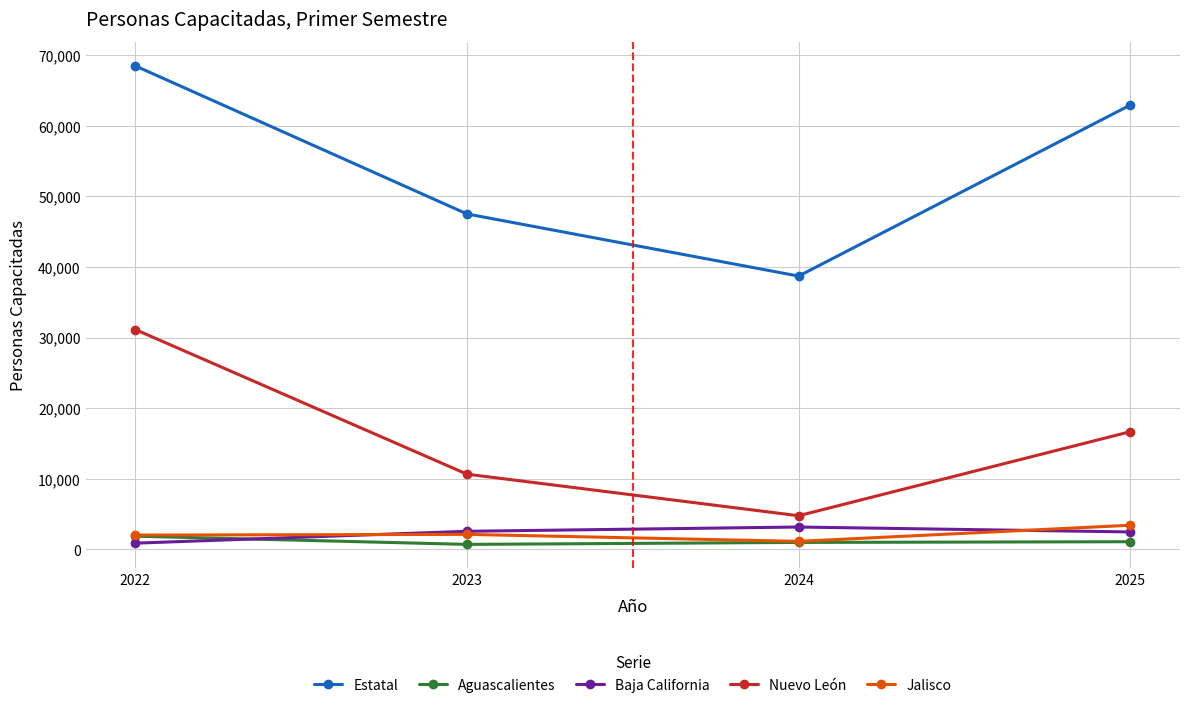

Where is Estatal nearest to the value 53606?

2023